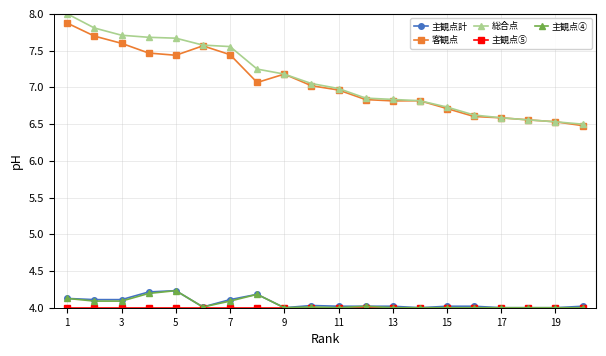

Which series has the largest total across all categories?

総合点